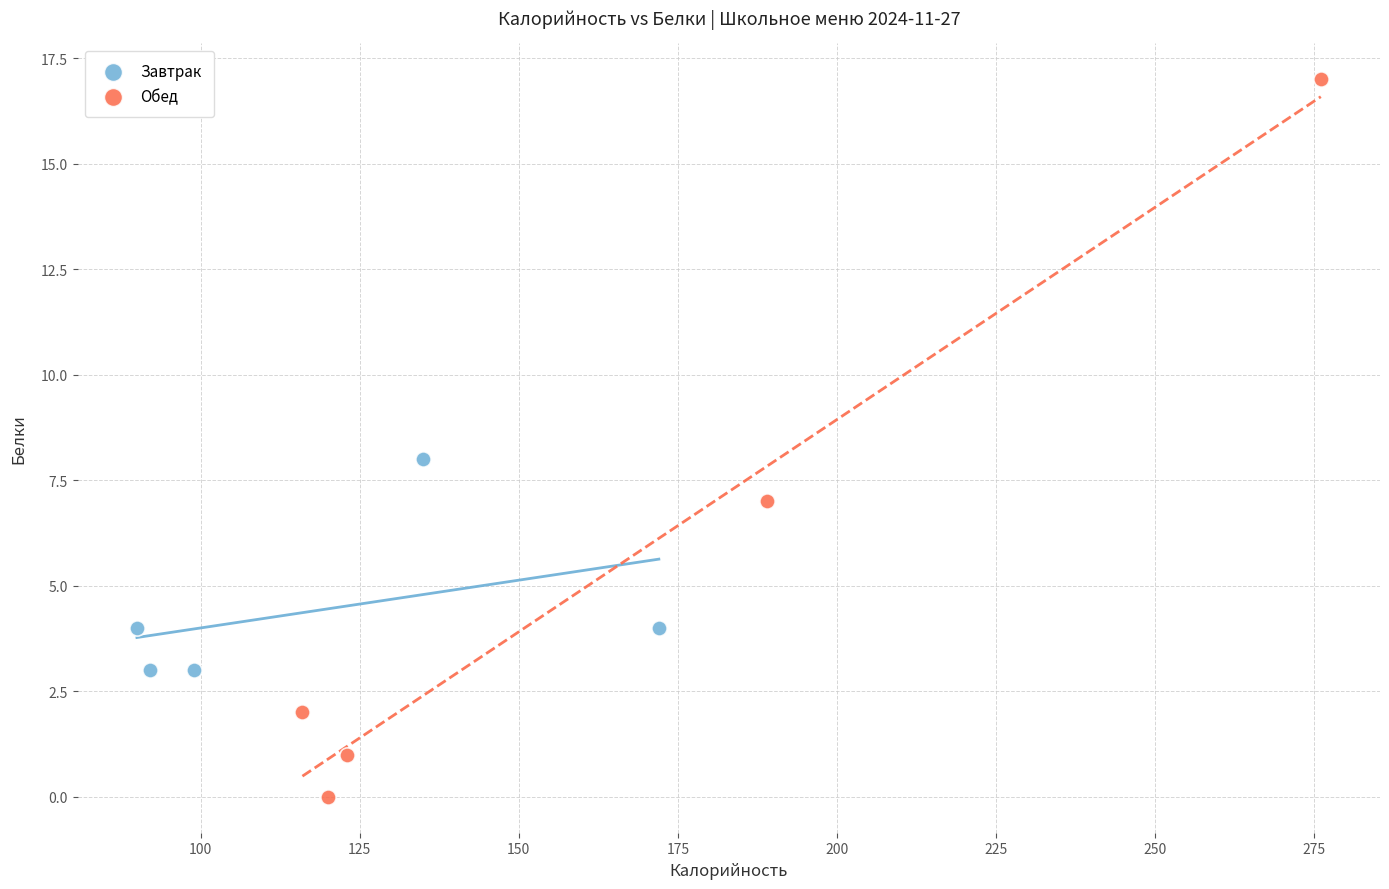

Which series contains the highest Y value?

Обед